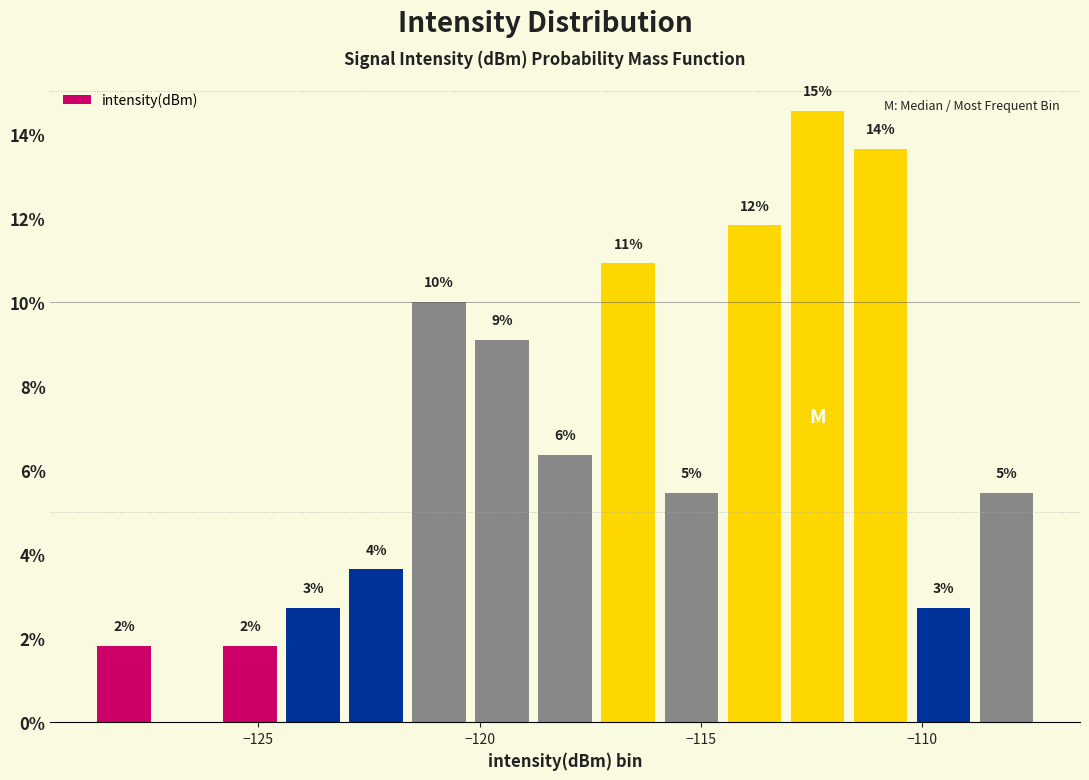

Around what value on the x-axis is the tallest bar? Give the approximate position of its centre, as read against the axis.

-112.5